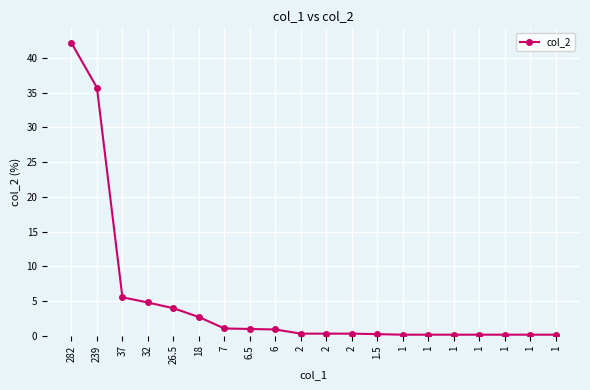

How many series are shown in this chart?

1